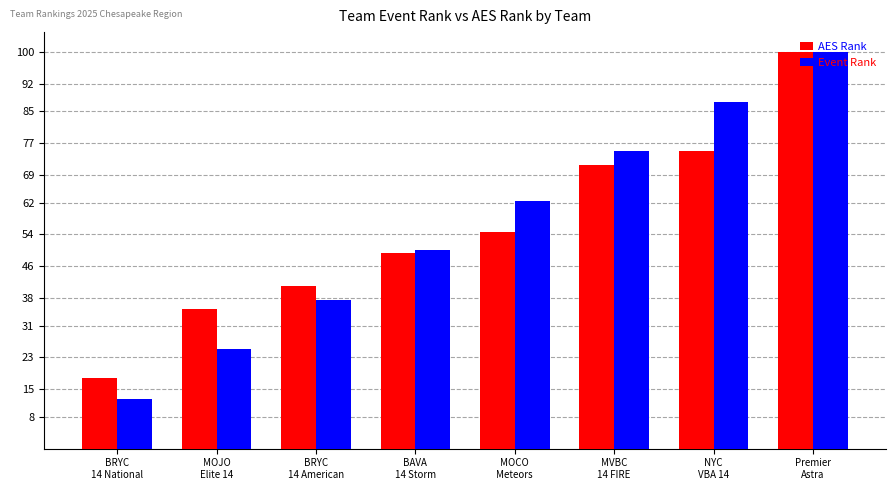

At which category does the chart reach its peak across all series?

Premier
Astra